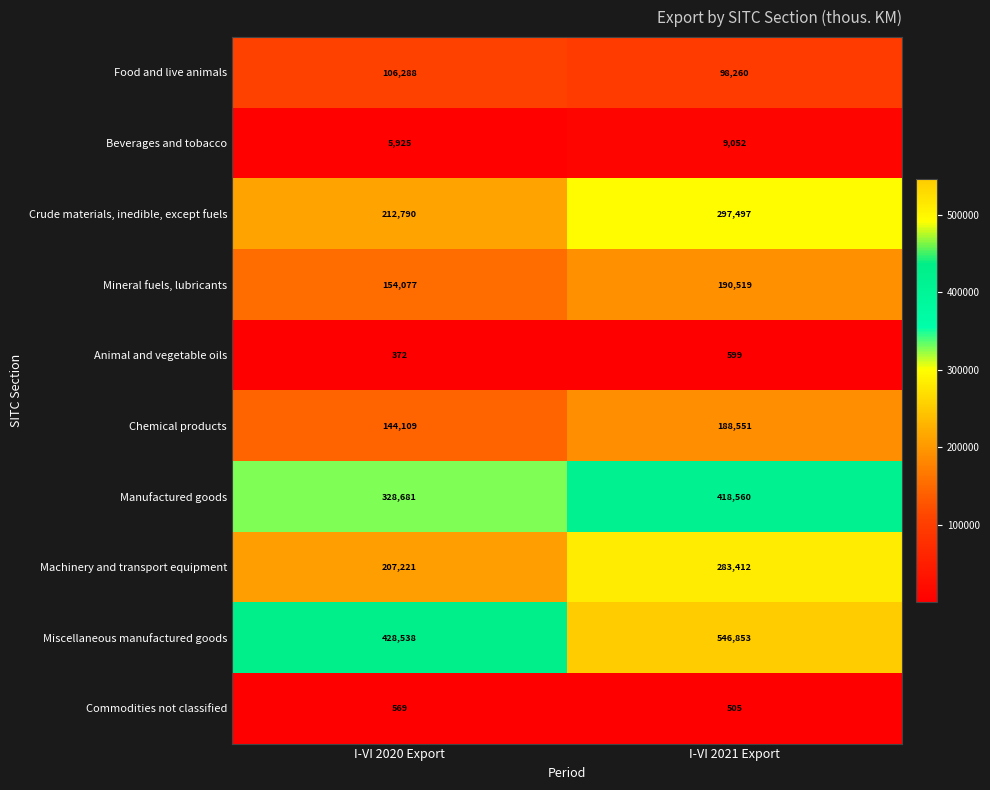

What is the spread (max minus min) of values at I-VI 2021 Export?

546348